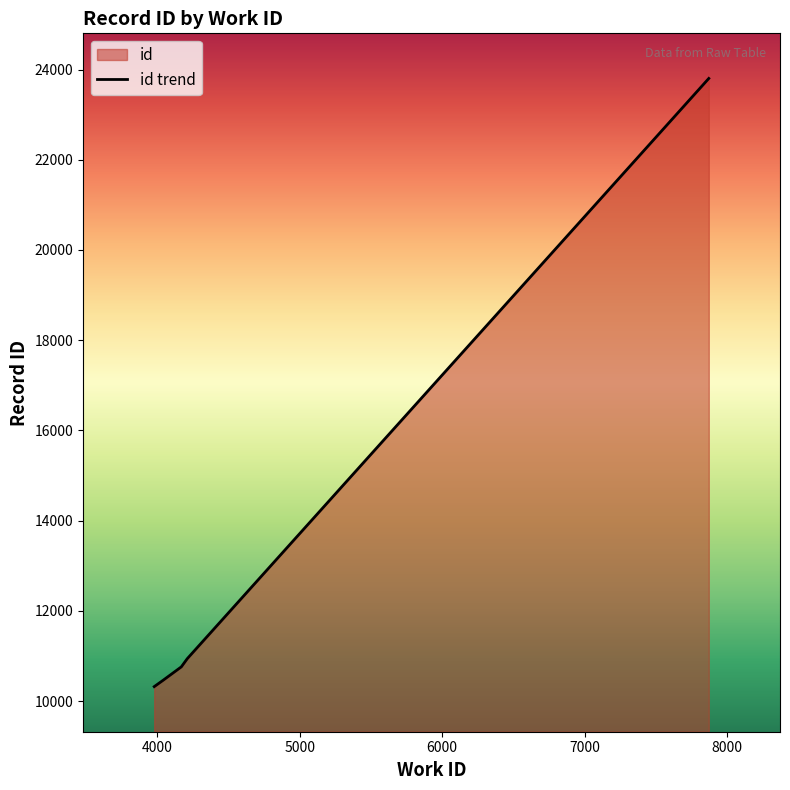

How many values are below 10941?

5